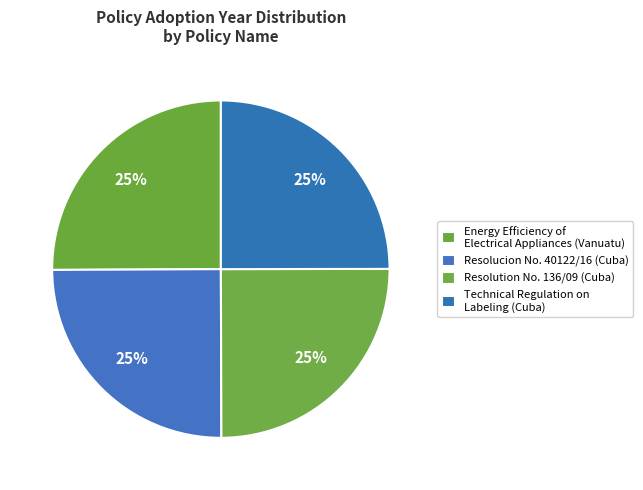

What percentage is NOT represented by Energy Efficiency of Electrical Appliances (Vanuatu)?

74.9%